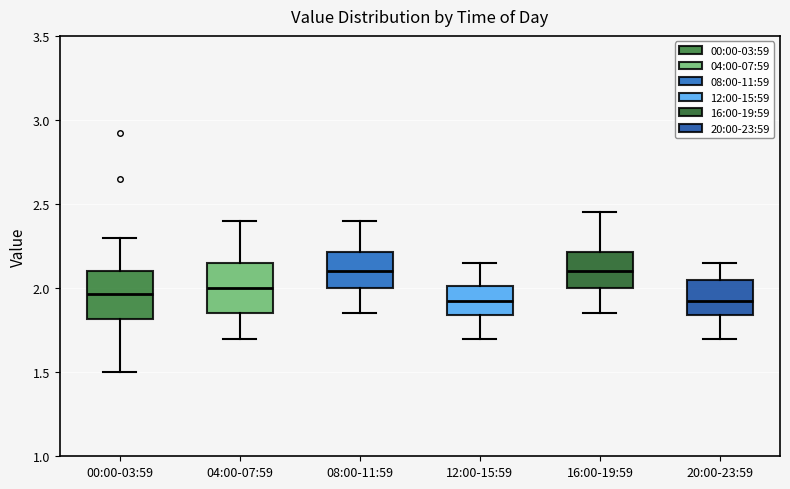

Reading left to right, read every box against the y-axis: the position of its median line, the range the box covers, and the ends of its whiskers. The values are not printed on the chart, so give them approximately, as read against the axis.

00:00-03:59: median 1.95, box 1.80 to 2.10, whiskers 1.50 to 2.30
04:00-07:59: median 2.00, box 1.85 to 2.15, whiskers 1.70 to 2.40
08:00-11:59: median 2.10, box 2.00 to 2.20, whiskers 1.85 to 2.40
12:00-15:59: median 1.95, box 1.85 to 2.00, whiskers 1.70 to 2.15
16:00-19:59: median 2.10, box 2.00 to 2.20, whiskers 1.85 to 2.45
20:00-23:59: median 1.95, box 1.85 to 2.05, whiskers 1.70 to 2.15